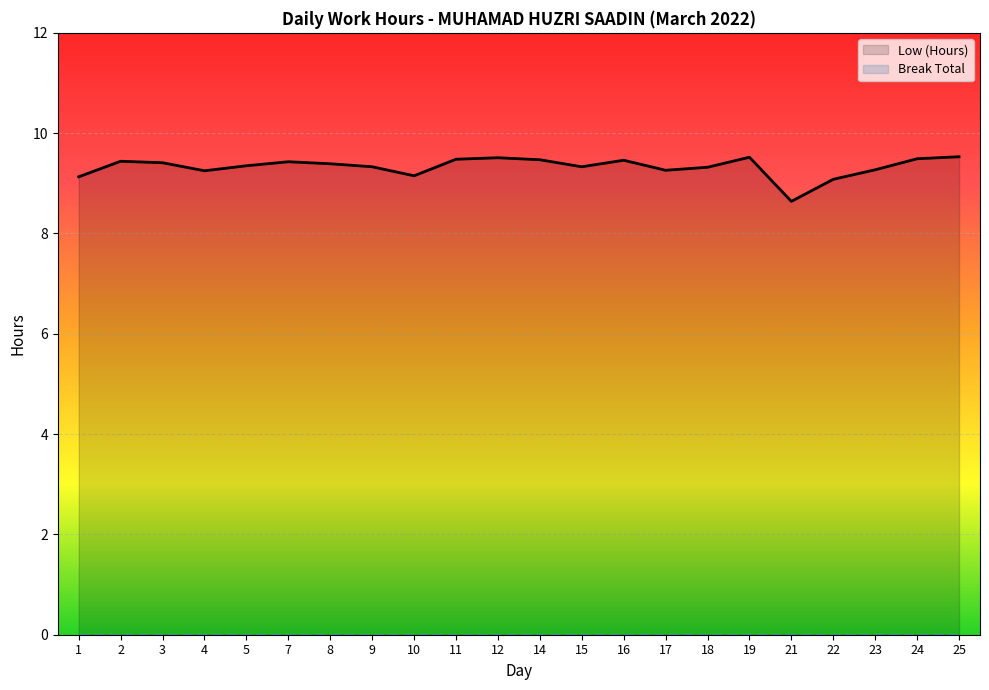

How many lines are shown in the chart?

2